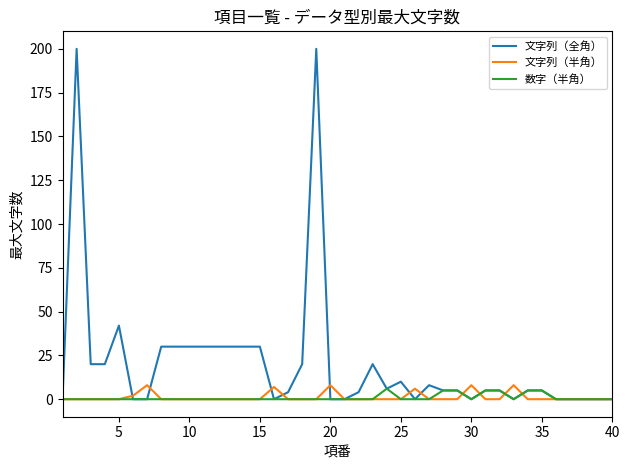

What is the highest value of the 文字列（全角） series?

200